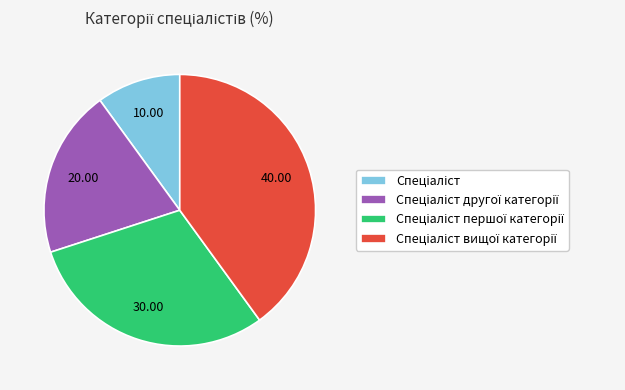

Is there a majority slice in this chart?

No